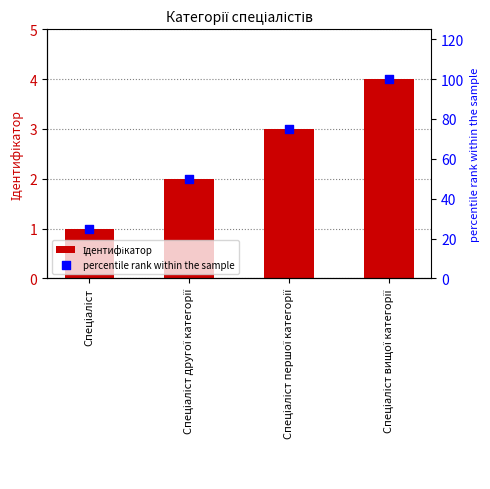

At which category is the sum across all series the highest?

Спеціаліст вищої категорії